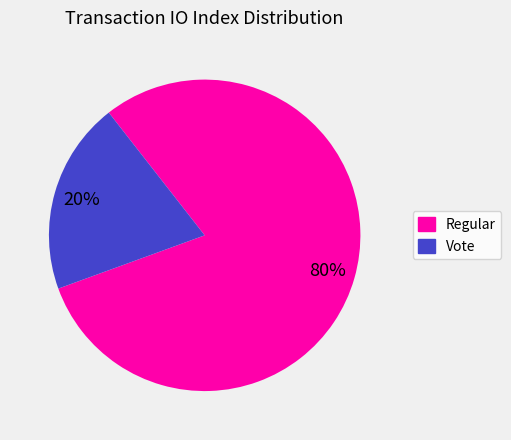

Which slice is the largest?

Regular